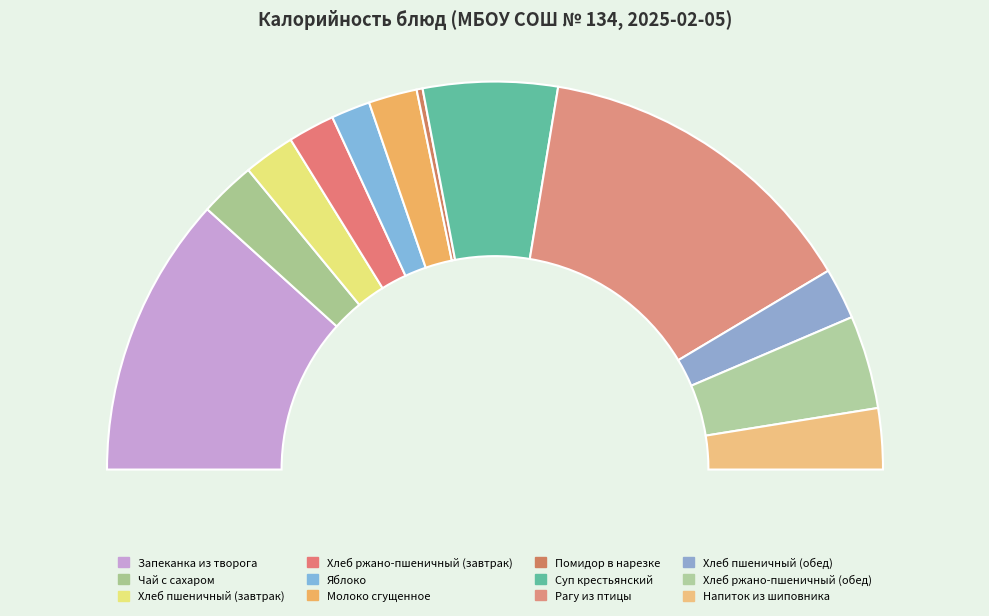

Which has a higher value, Хлеб пшеничный (обед) or Яблоко?

Хлеб пшеничный (обед)